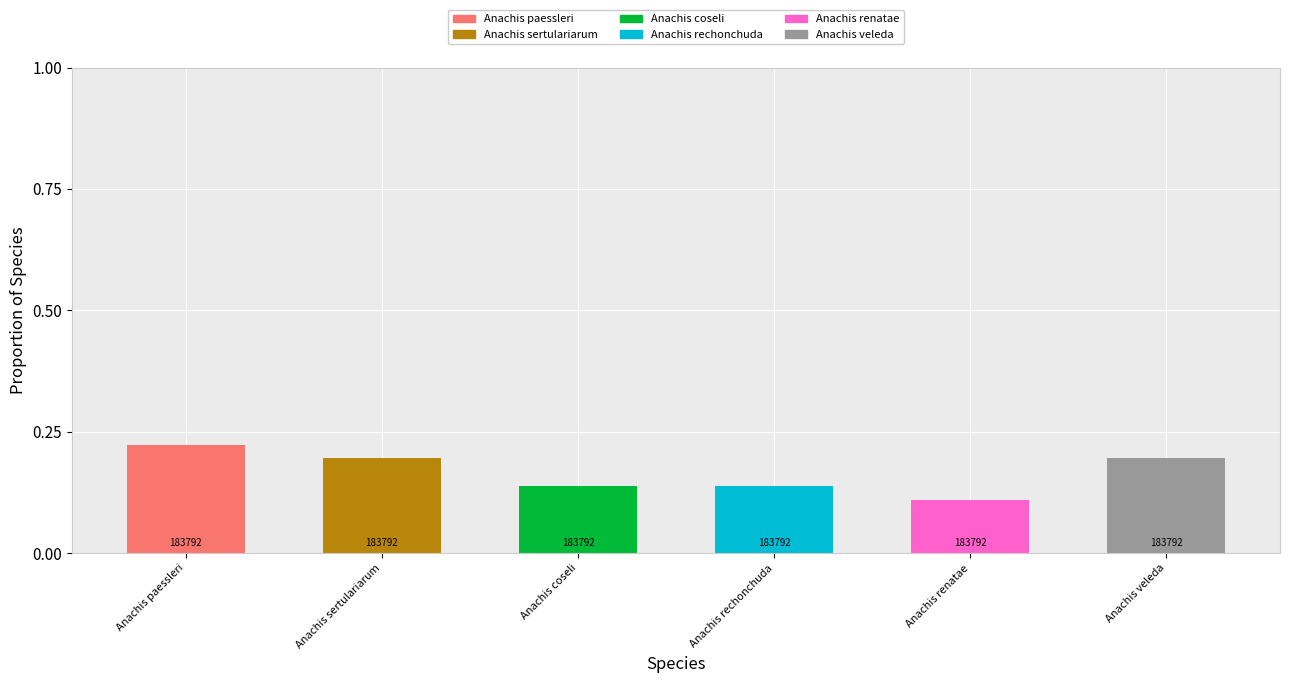

At which label does Anachis paessleri reach its peak?

Anachis paessleri